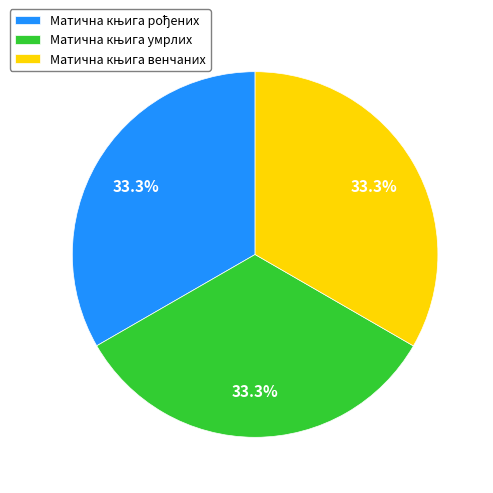

Is there a majority slice in this chart?

No